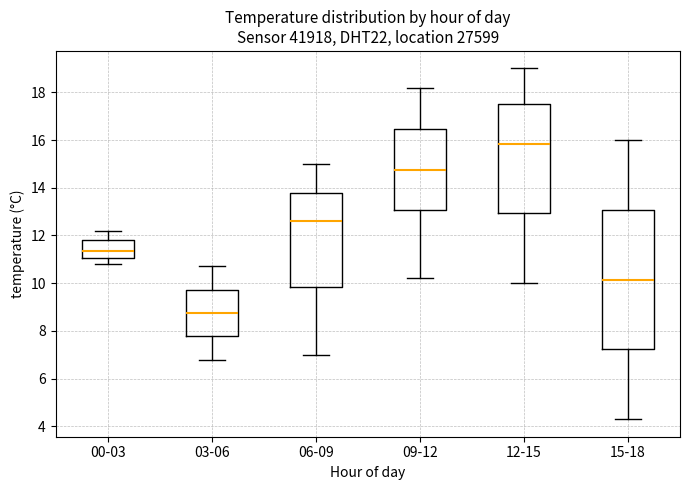

Comparing the boxes themselves (not the whiskers), which one is the tallest?

15-18